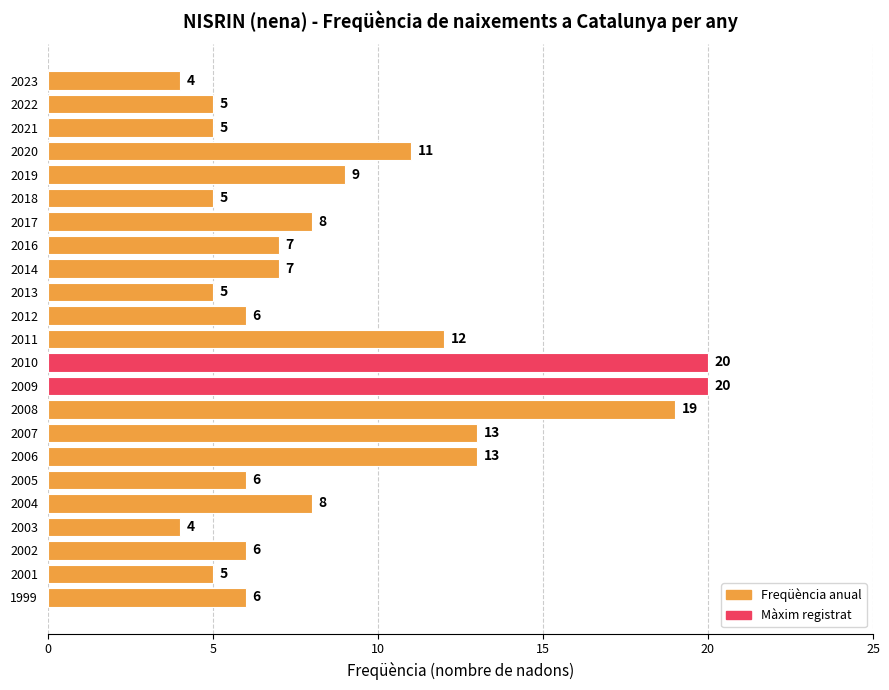

Reading top to bottom, extract all data points from this chart.

4	5	5	11	9	5	8	7	7	5	6	12	20	20	19	13	13	6	8	4	6	5	6